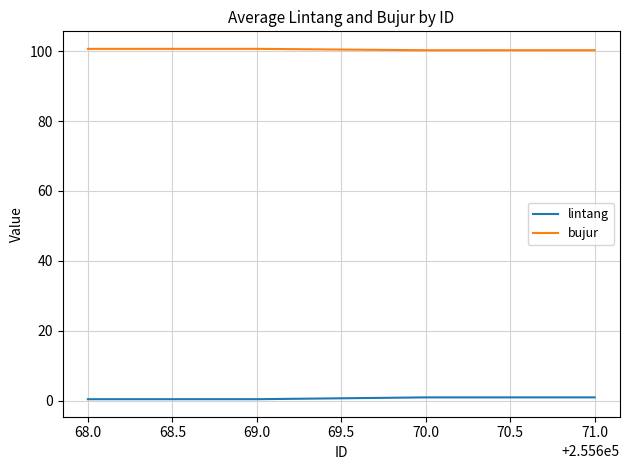

What is the greatest value displayed?

100.6